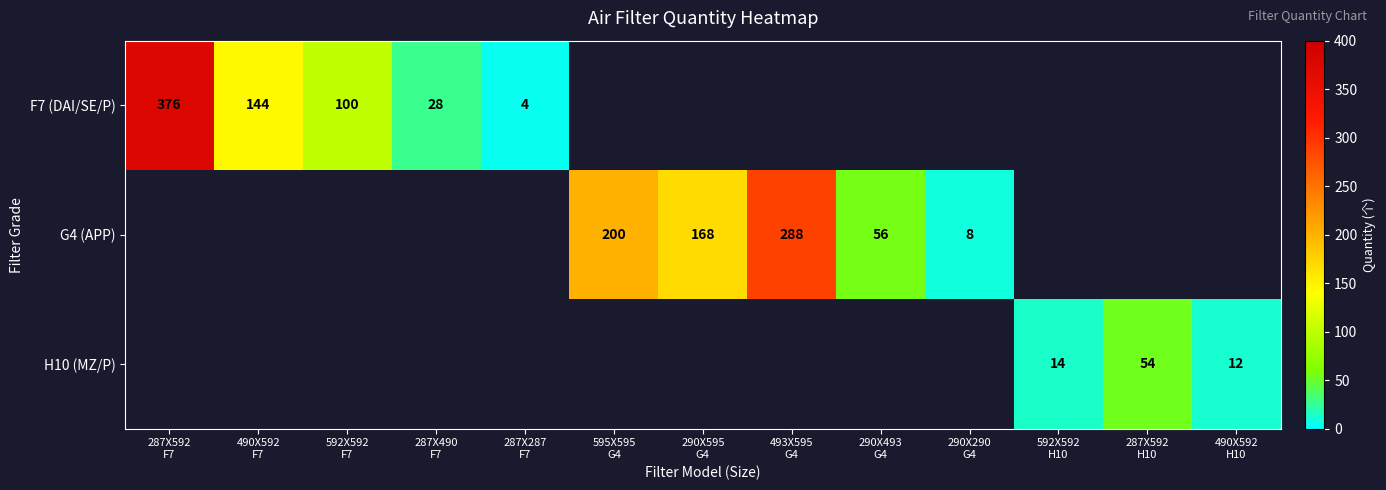

Which category has the highest value in the F7 (DAI/SE/P) series?

287X592 F7